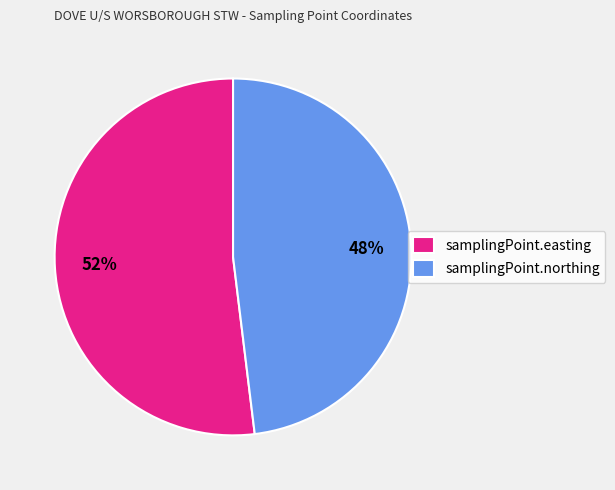

To the nearest percent, what is the combined percentage of samplingPoint.easting and samplingPoint.northing?

100%